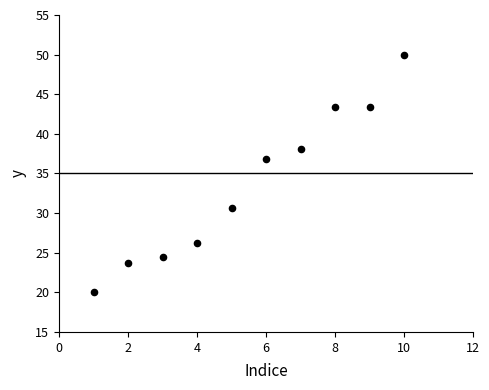

What Y value in the scatter plot is closest to 35?

36.8